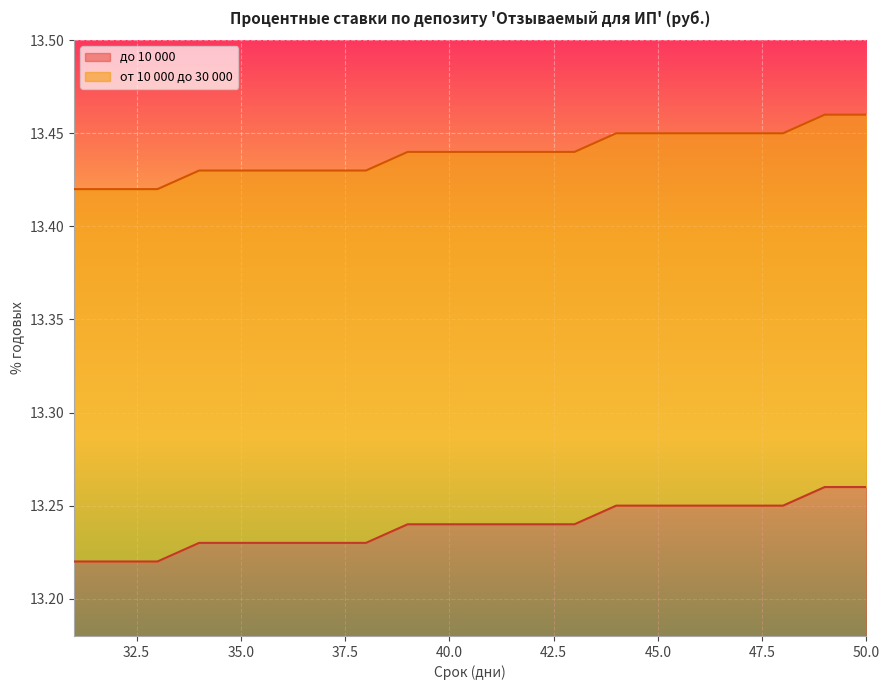

What is the sum of all до 10 000 values?

264.8